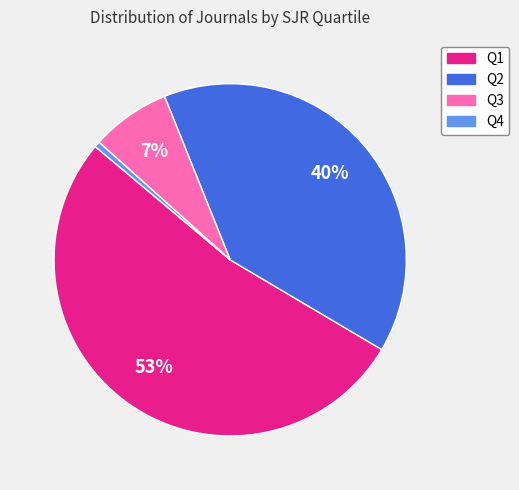

Which category has the biggest portion of the pie?

Q1